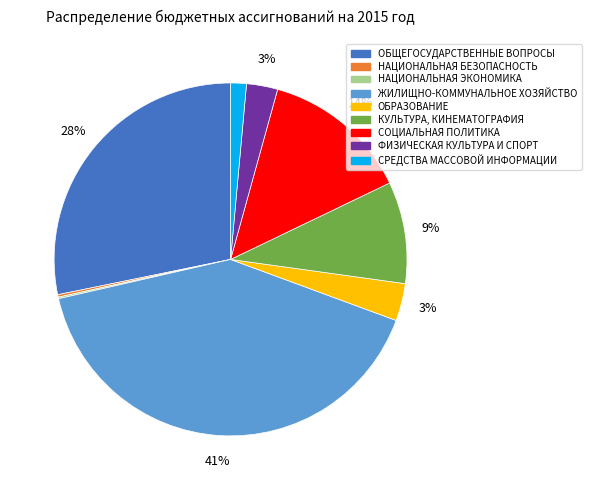

To the nearest percent, what is the difference between the largest and smallest slice percentages?

41%